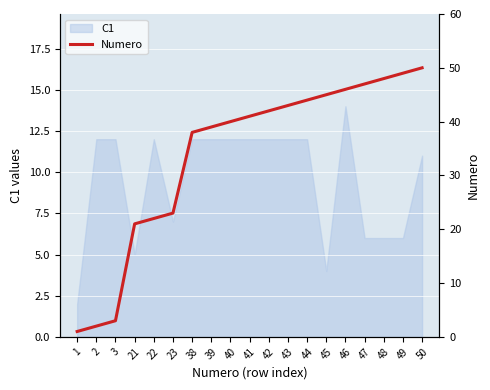

At which label does the data first exceed 41?

42